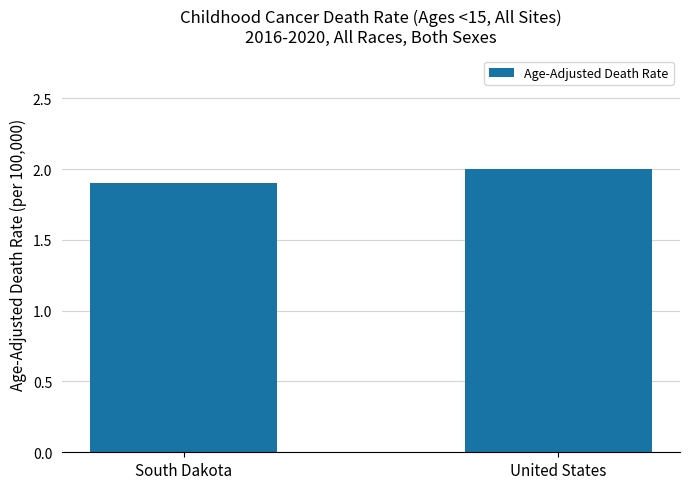

Read the value at United States.

2.0